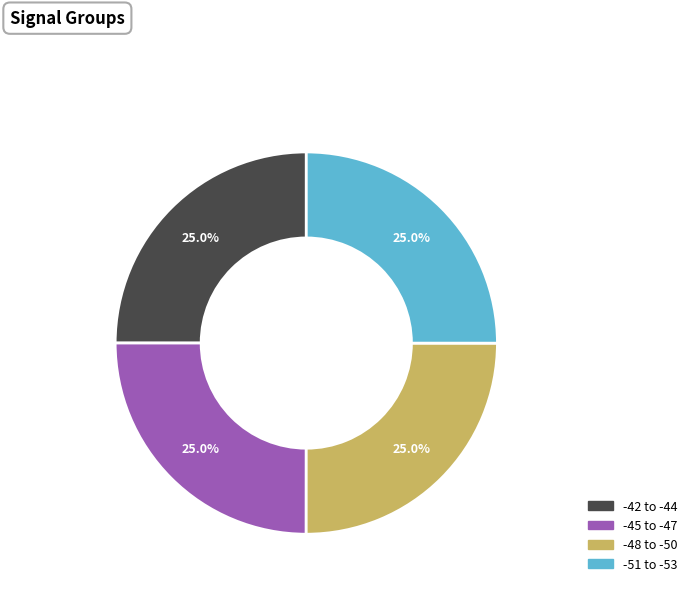

How many slices are in this pie chart?

4